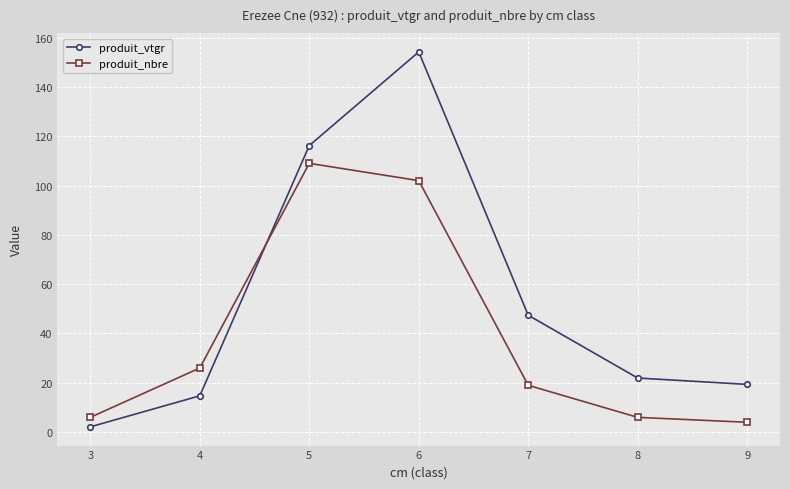

Which series has the largest total across all categories?

produit_vtgr